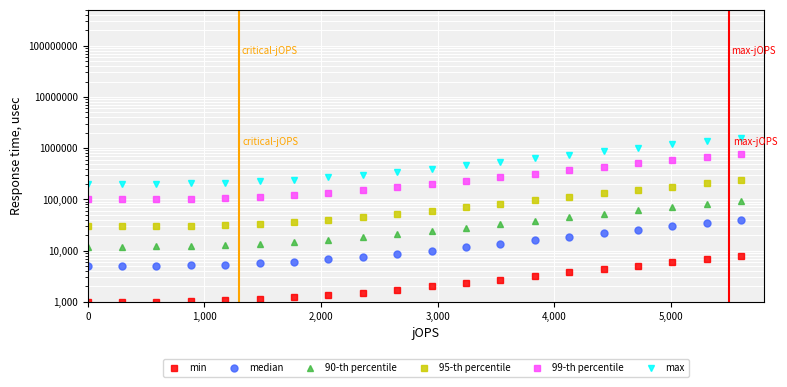

The value of min at 9 is 2516.2. True or false?

False